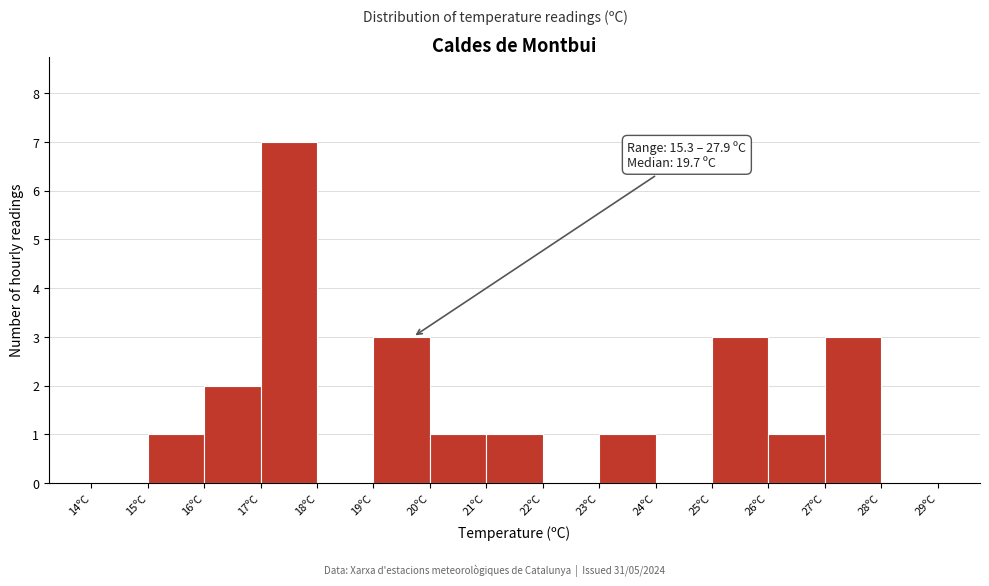

Over which range of the x-axis is the bar tallest?

17 to 18